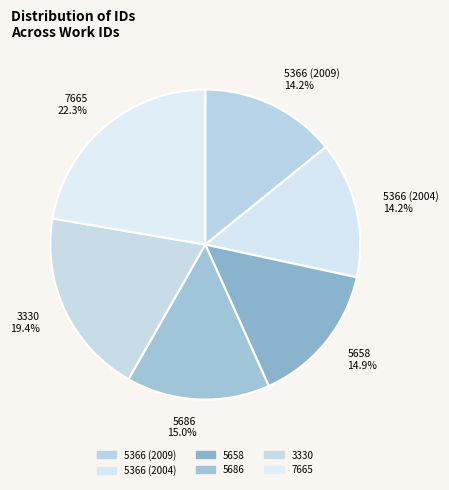

What is the ratio of the value at 3330 to the value at 5658?

1.3